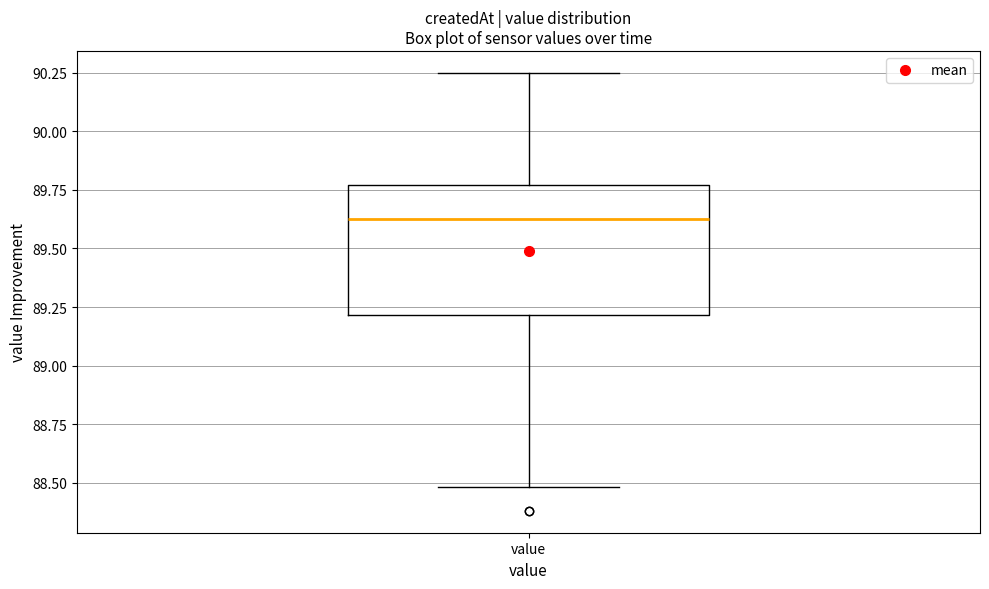

Read this box plot against the y-axis: the position of the median line, the range covered by the box, and the ends of both whiskers. The values are not printed on the chart, so give them approximately, as read against the axis.

median 89.65, box 89.20 to 89.75, whiskers 88.50 to 90.25